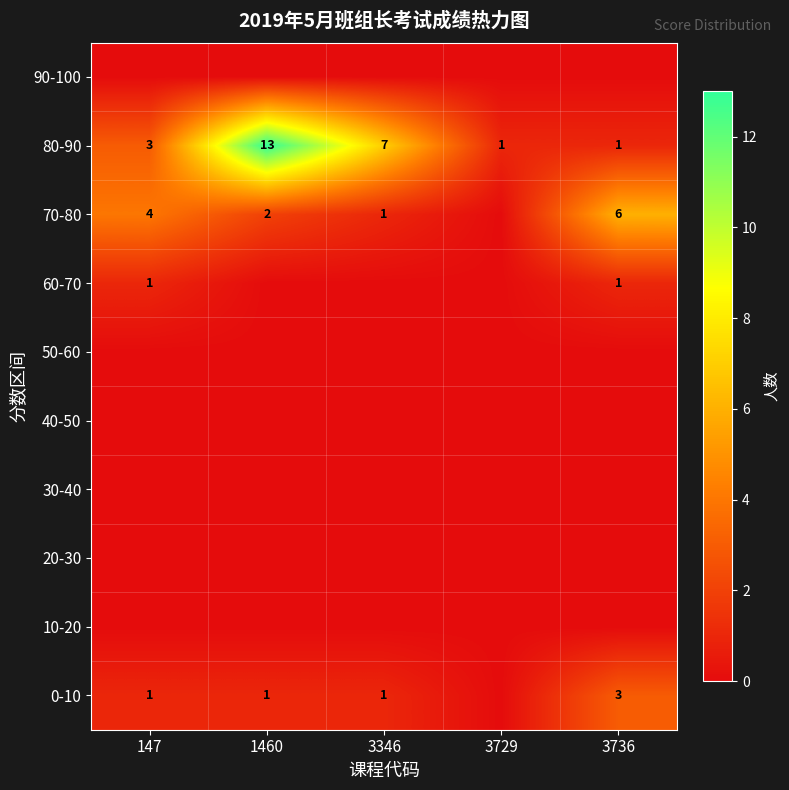

What is the sum of all 80-90 values?

25